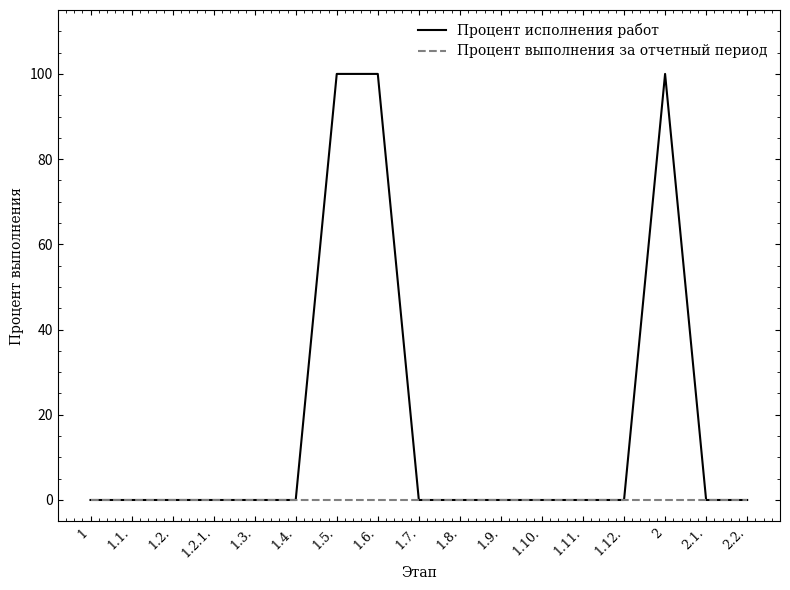

What position from the left is 1.4.?

6